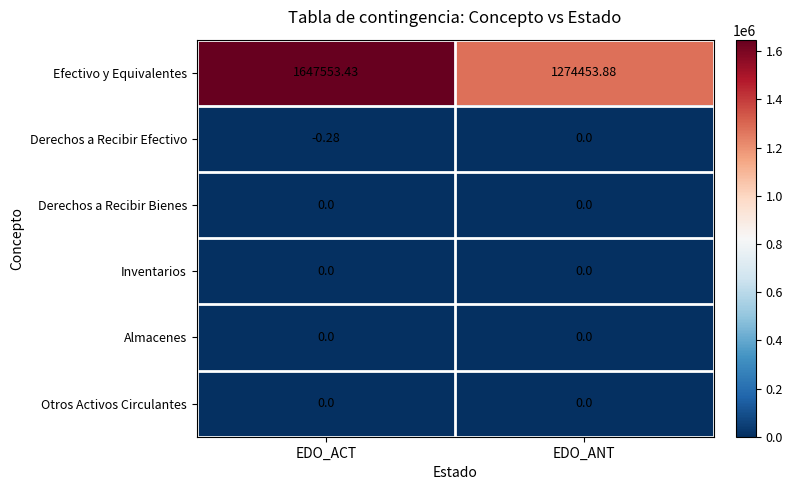

Which series changed the most between EDO_ACT and EDO_ANT?

Efectivo y Equivalentes